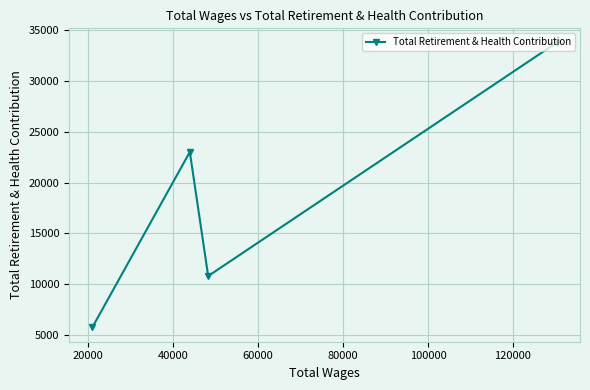

How many points are lower than both their immediate neighbors (excluding endpoints)?

1